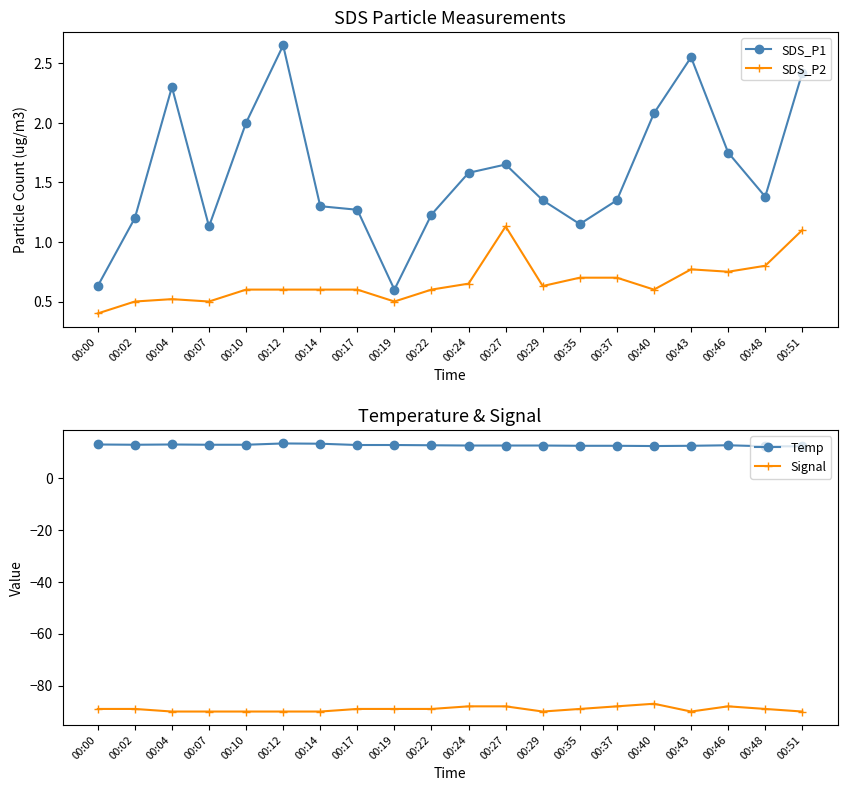

Reading left to right, transcribe all the data shown in this chart.

SDS_P1: 00:00=0.6	00:02=1.2	00:04=2.3	00:07=1.1	00:10=2.0	00:12=2.6	00:14=1.3	00:17=1.3	00:19=0.6	00:22=1.2	00:24=1.6	00:27=1.6	00:29=1.4	00:35=1.1	00:37=1.4	00:40=2.1	00:43=2.5	00:46=1.8	00:48=1.4	00:51=2.4
SDS_P2: 00:00=0.4	00:02=0.5	00:04=0.5	00:07=0.5	00:10=0.6	00:12=0.6	00:14=0.6	00:17=0.6	00:19=0.5	00:22=0.6	00:24=0.7	00:27=1.1	00:29=0.6	00:35=0.7	00:37=0.7	00:40=0.6	00:43=0.8	00:46=0.8	00:48=0.8	00:51=1.1
Temp: 00:00=12.8	00:02=12.7	00:04=12.8	00:07=12.7	00:10=12.7	00:12=13.2	00:14=13.1	00:17=12.6	00:19=12.6	00:22=12.5	00:24=12.4	00:27=12.4	00:29=12.4	00:35=12.3	00:37=12.3	00:40=12.2	00:43=12.3	00:46=12.5	00:48=12.1	00:51=12.1
Signal: 00:00=-89.0	00:02=-89.0	00:04=-90.0	00:07=-90.0	00:10=-90.0	00:12=-90.0	00:14=-90.0	00:17=-89.0	00:19=-89.0	00:22=-89.0	00:24=-88.0	00:27=-88.0	00:29=-90.0	00:35=-89.0	00:37=-88.0	00:40=-87.0	00:43=-90.0	00:46=-88.0	00:48=-89.0	00:51=-90.0